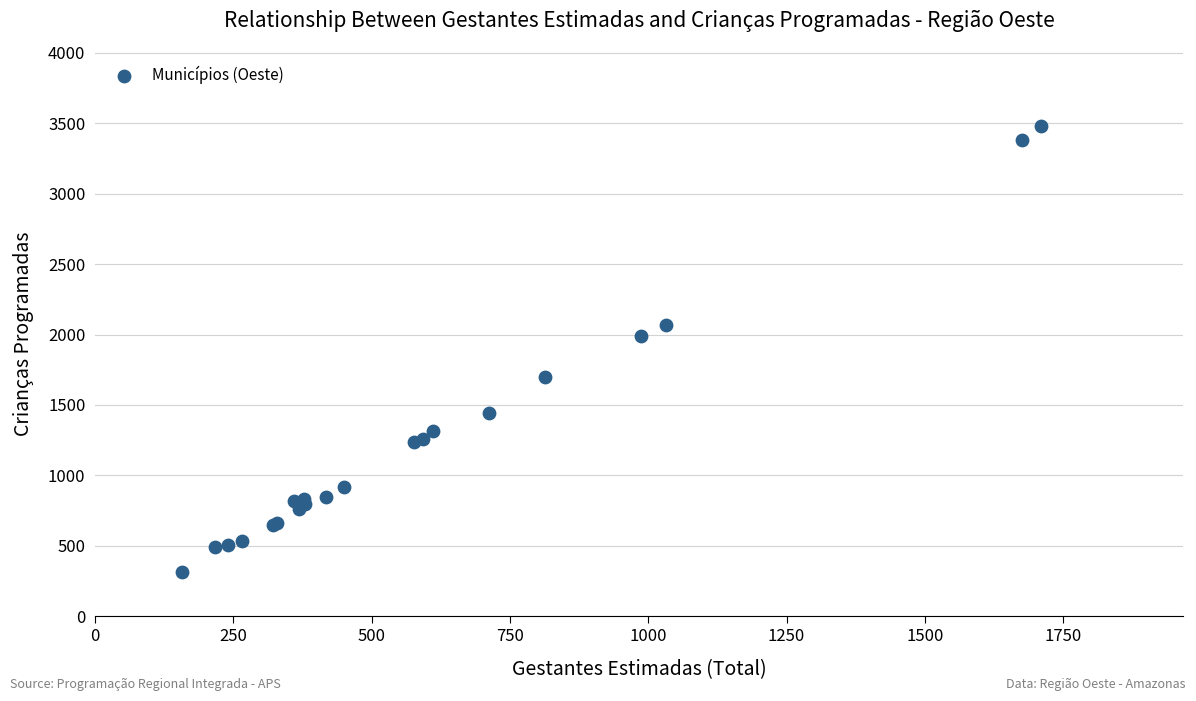

What Y value in the scatter plot is closest to 1899?

1992.8